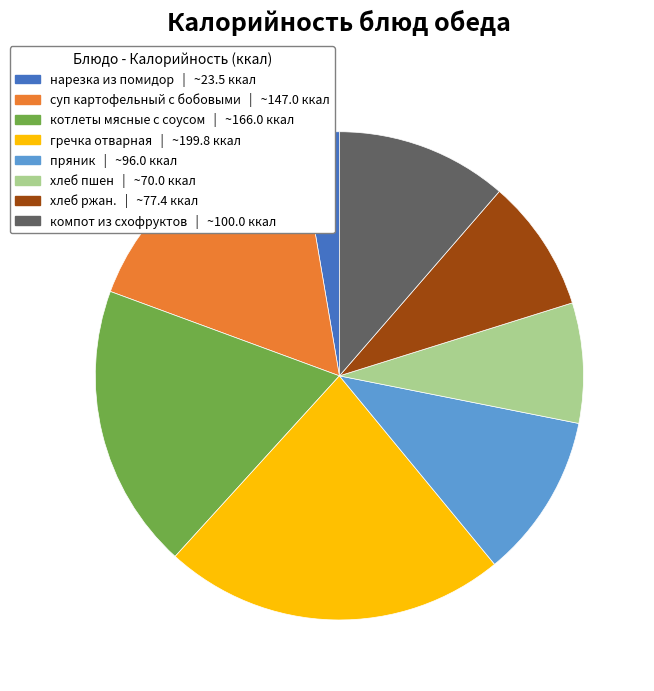

Approximately how many times larger is the value at суп картофельный с бобовыми compared to гречка отварная?

0.7